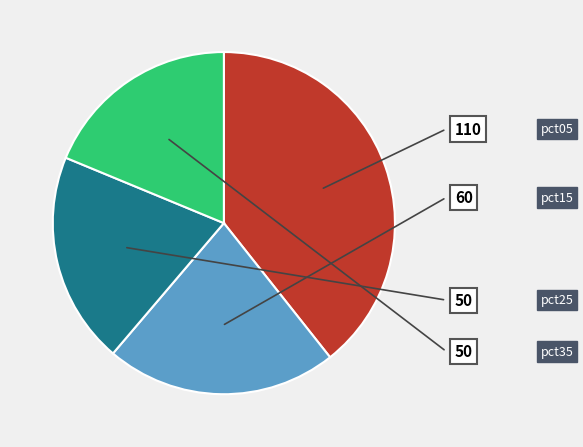

Is there any slice that represents more than half of the pie?

No